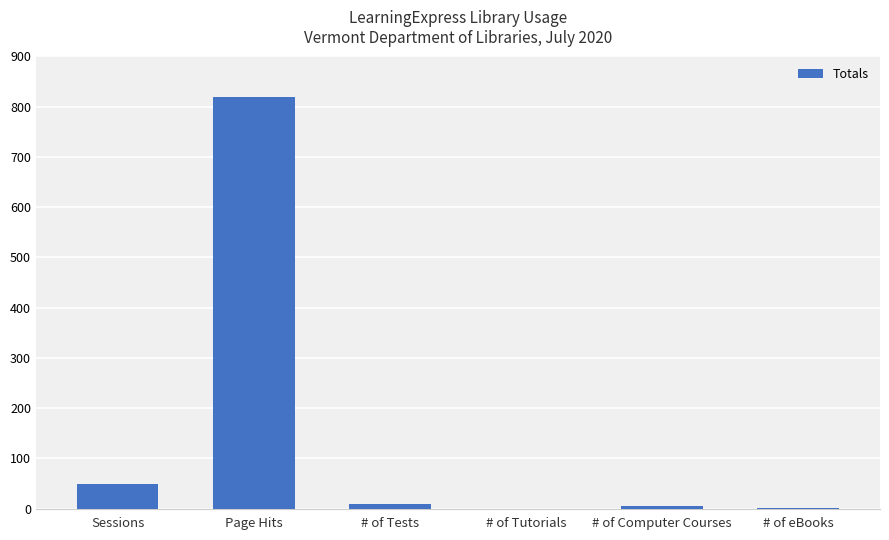

What value does the data have at Sessions, to the nearest 10?

50